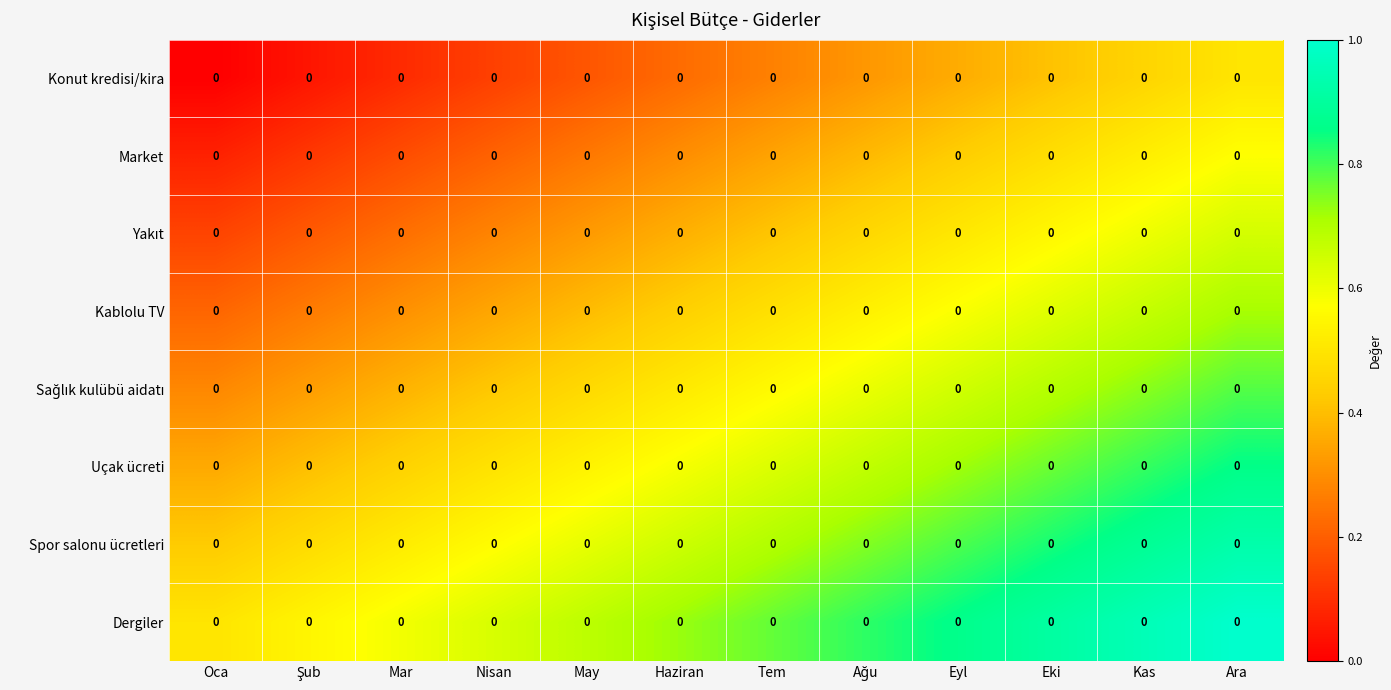

What is the difference between the highest and lowest values at Oca?

0.5